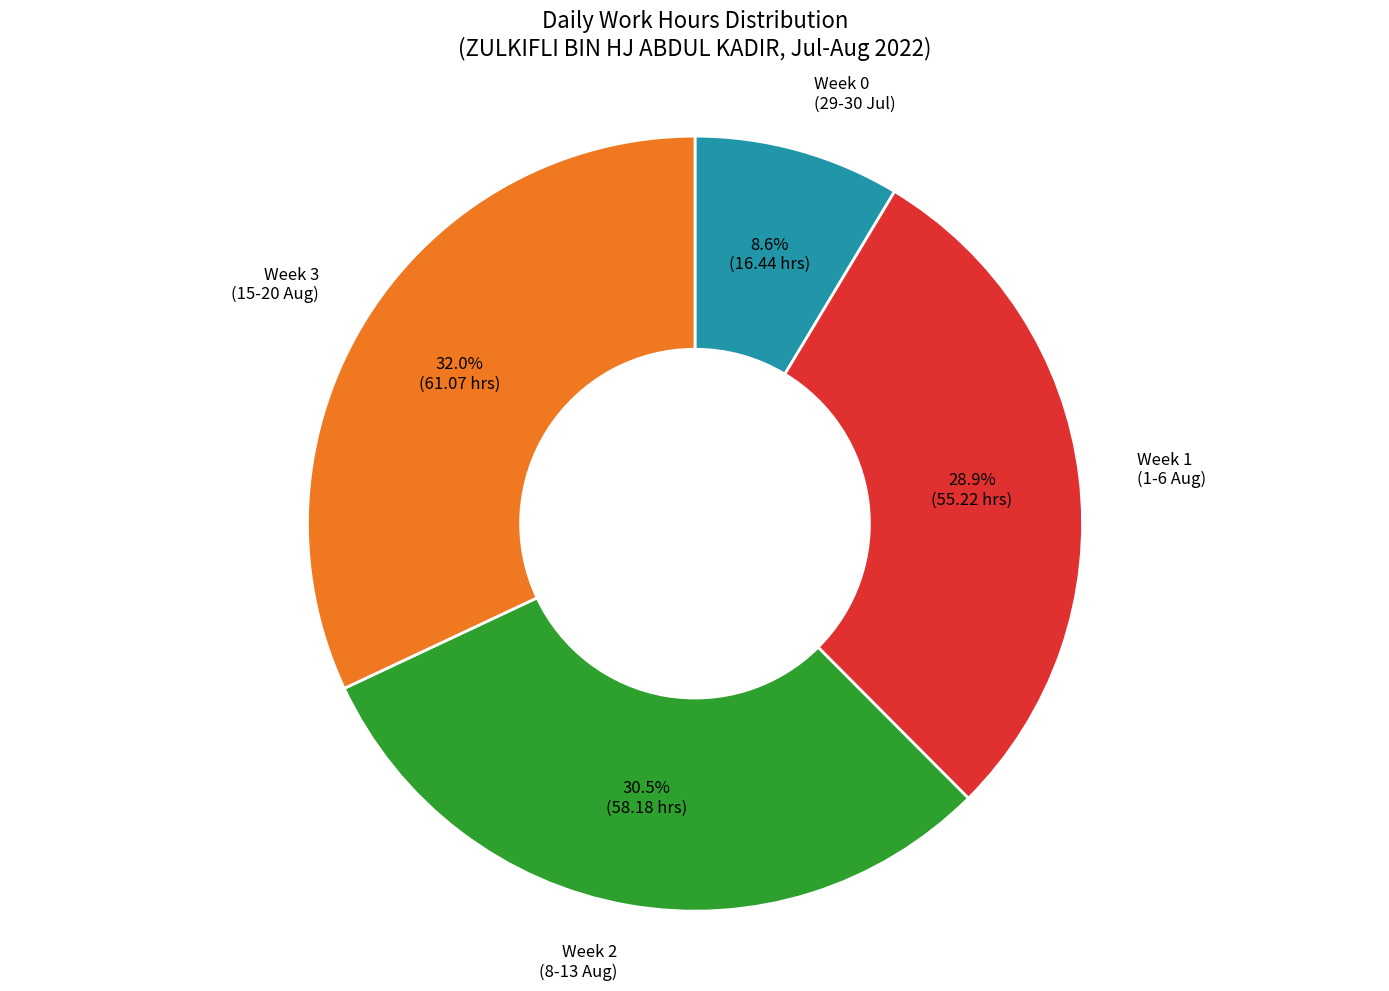

Does any single category account for the majority?

No